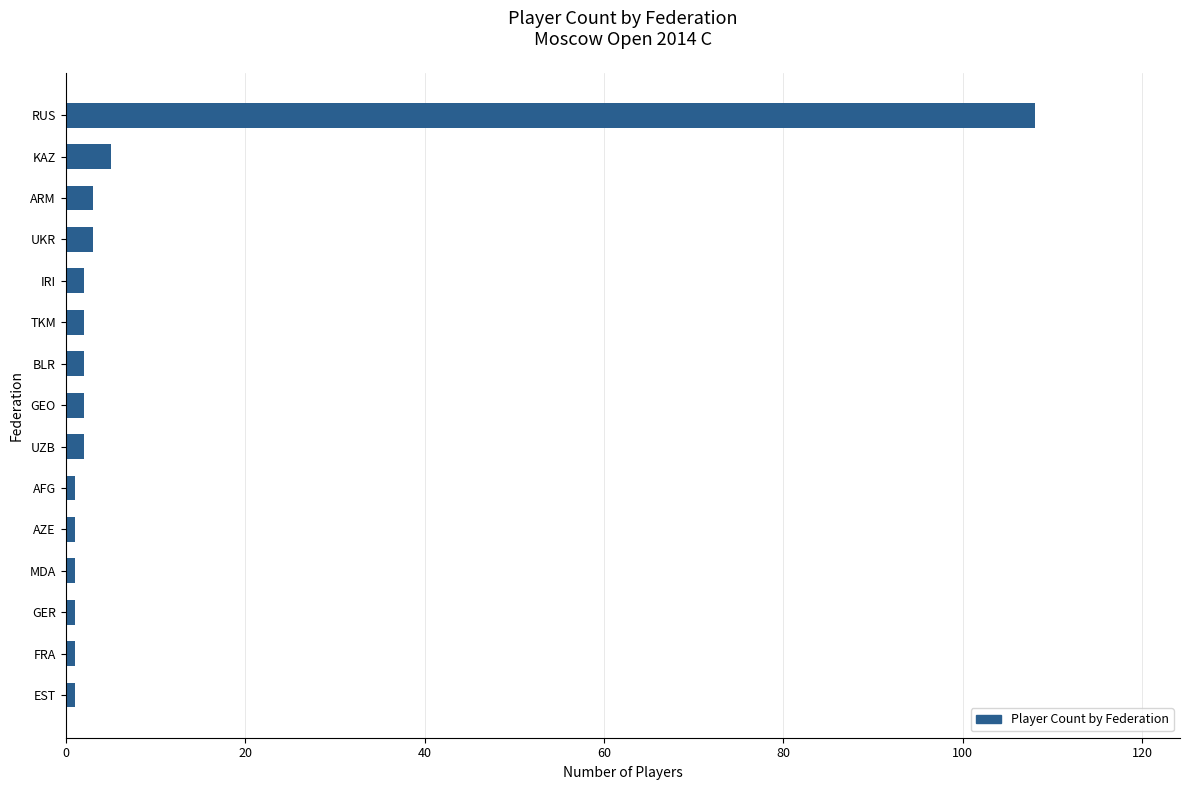

What is the label of the 9th bar from the top?

UZB